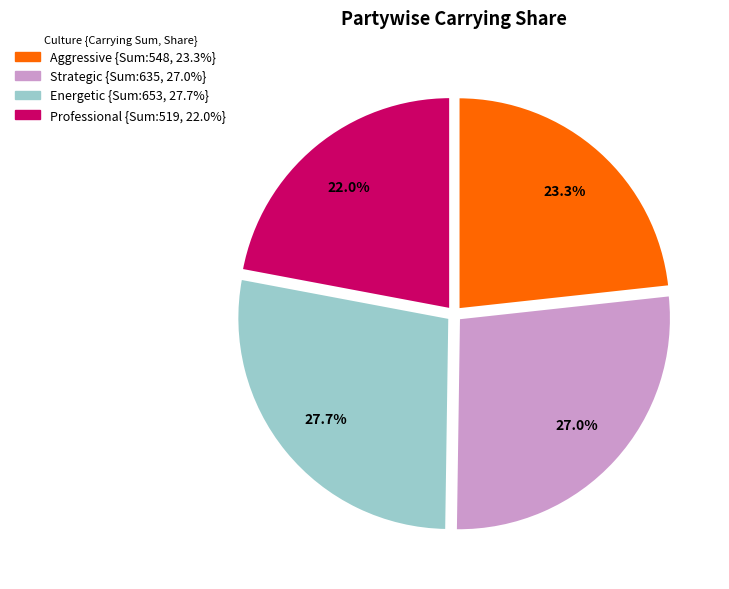

What is the ratio of the value at Aggressive to the value at Professional?

1.1